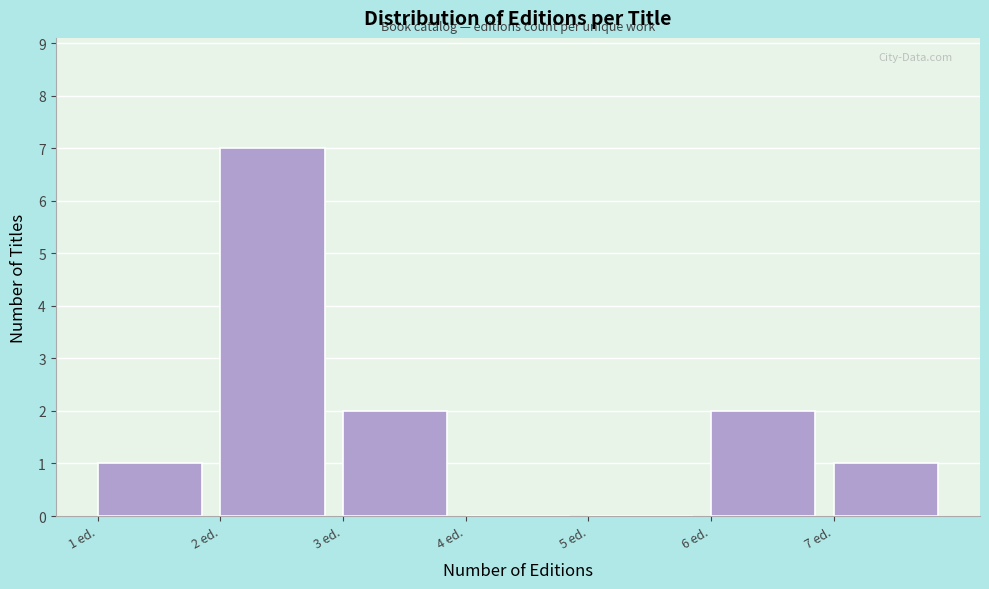

Reading left to right, transcribe this chart: for each bar, give the range it covers on the x-axis and its height. The values are not printed on the chart, so give them approximately, as read against the axis.

1 to 2: 1
2 to 3: 7
3 to 4: 2
4 to 5: 0
5 to 6: 0
6 to 7: 2
7 to 8: 1